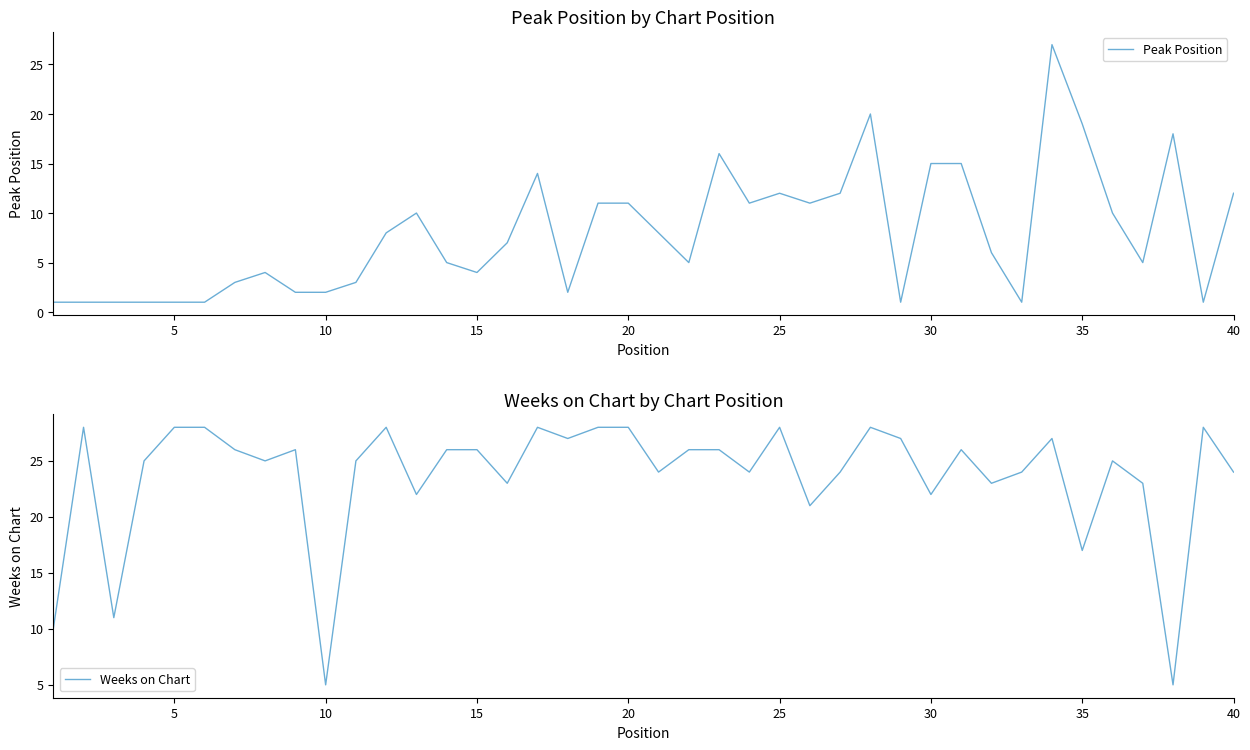

The value of Weeks on Chart at 35 is 17. True or false?

True